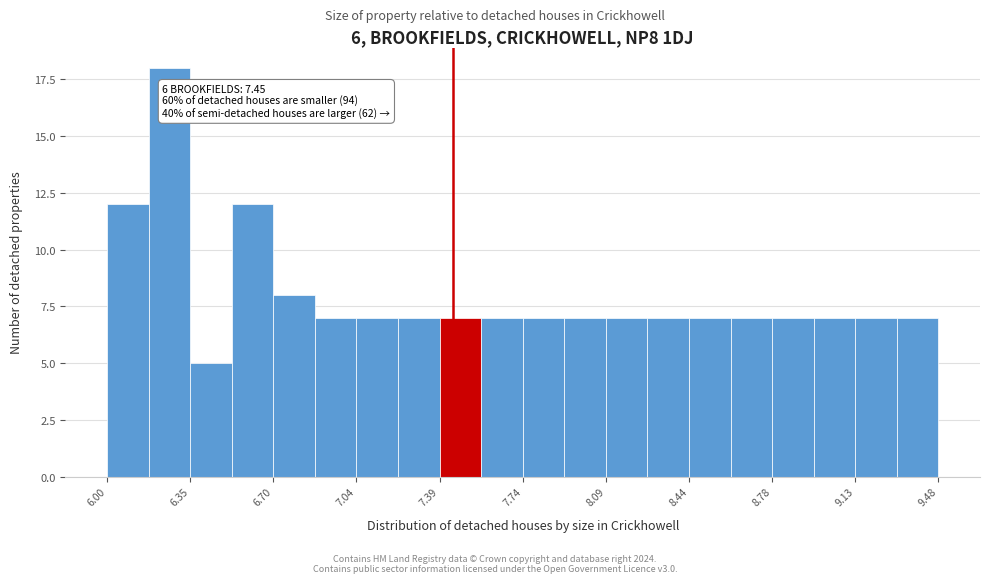

Read against the x-axis, roughly where is the centre of the tallest bar?

6.25